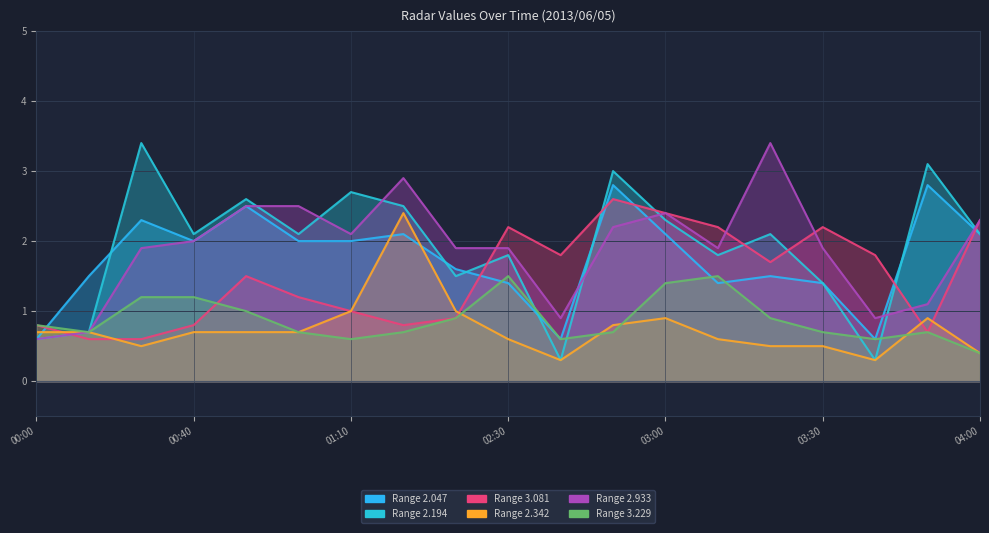

What is the average value of the 2.933 series?

1.9